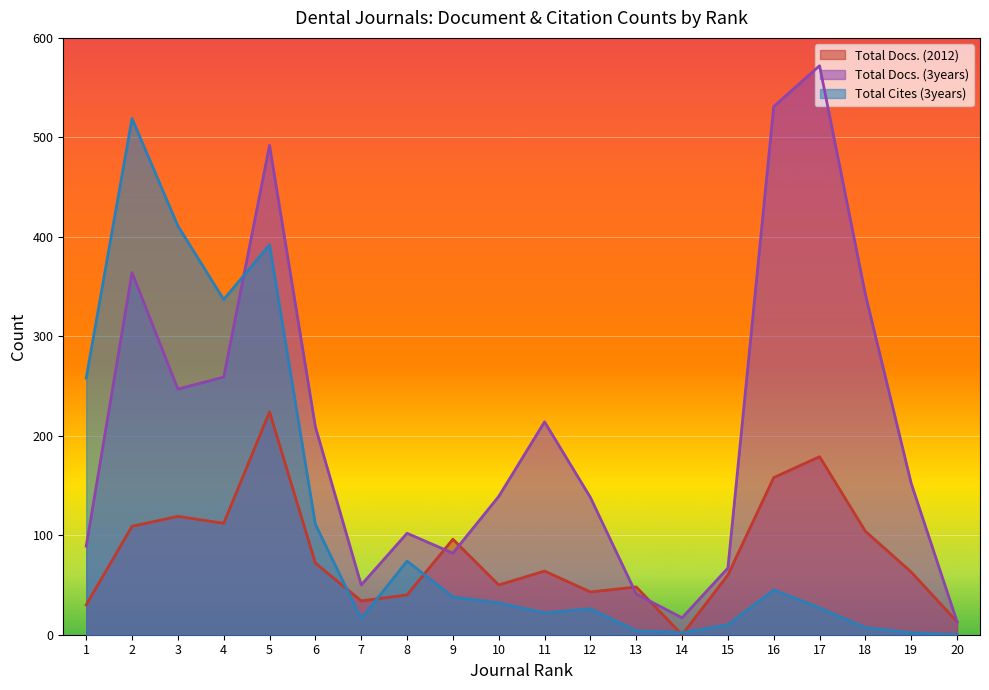

Reading right to left, what are all the values shown in this chart?

Total Docs. (2012): 13	63	104	179	158	60	0	48	43	64	50	96	40	34	72	224	112	119	109	30
Total Docs. (3years): 13	152	342	572	531	67	17	41	138	214	139	82	102	50	209	492	259	247	364	89
Total Cites (3years): 0	2	7	27	45	10	2	4	26	22	32	38	74	16	111	392	337	411	519	258